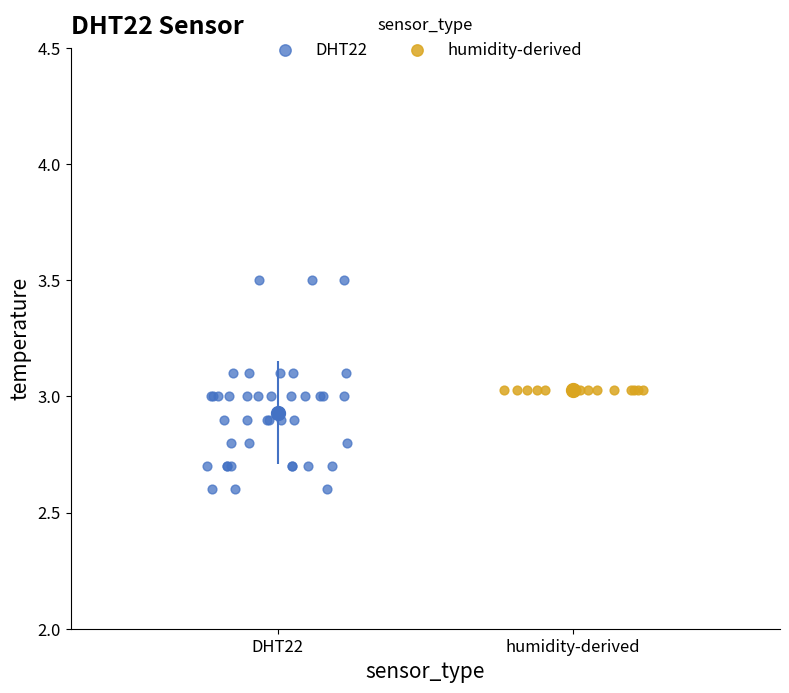

Which series reaches the minimum Y coordinate?

DHT22